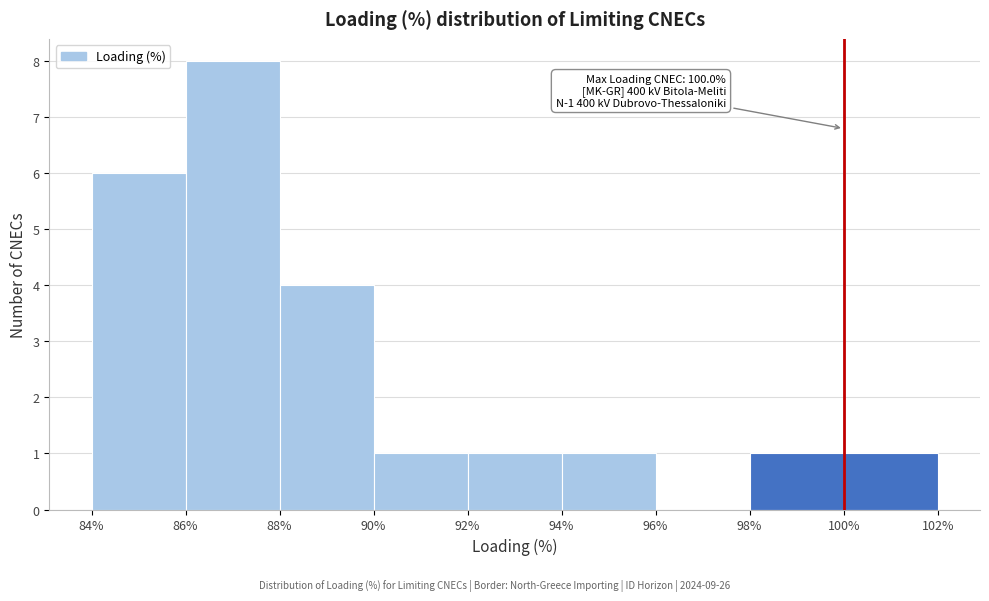

Which range on the x-axis has the tallest bar?

86% to 88%